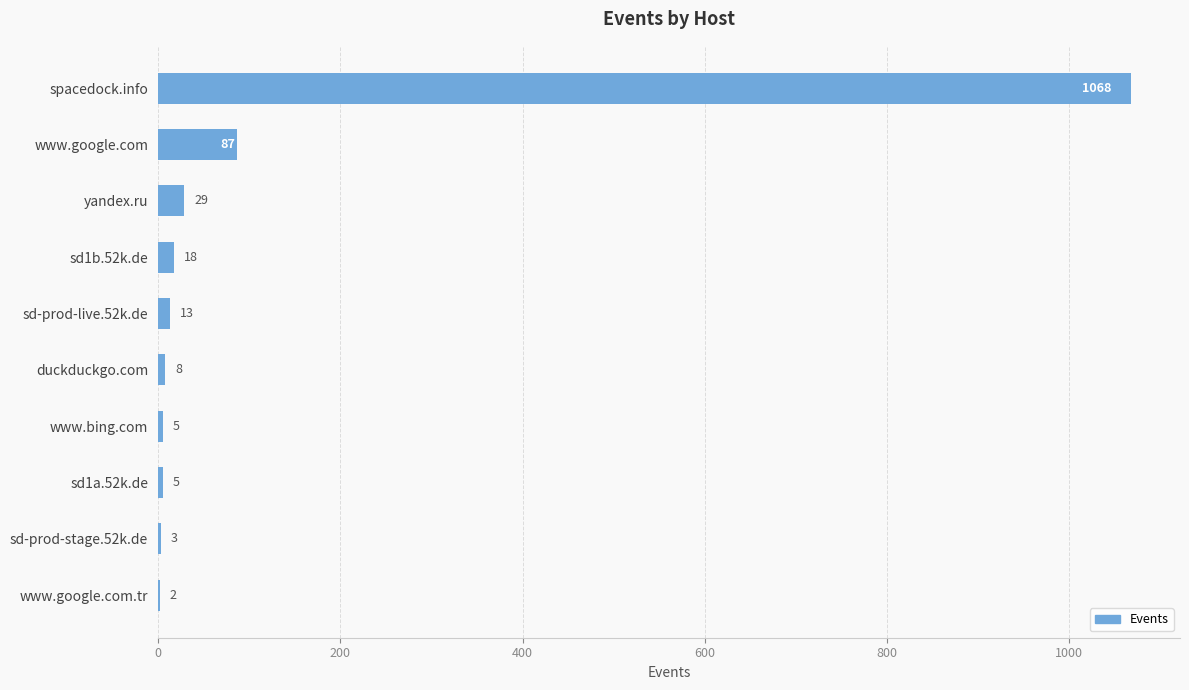

What is the maximum value shown in the chart?

1068